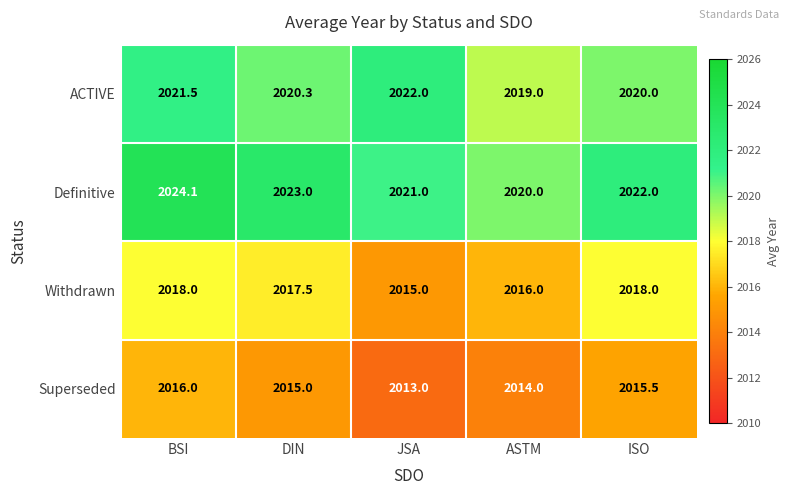

Rank the series by their average value, from highest to lowest.

Definitive, ACTIVE, Withdrawn, Superseded